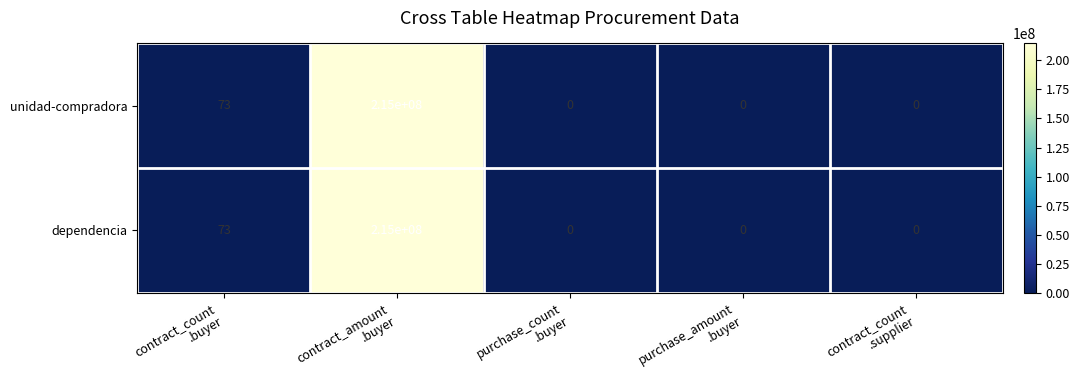

What is the difference between the second highest and minimum values in the dependencia series?

73